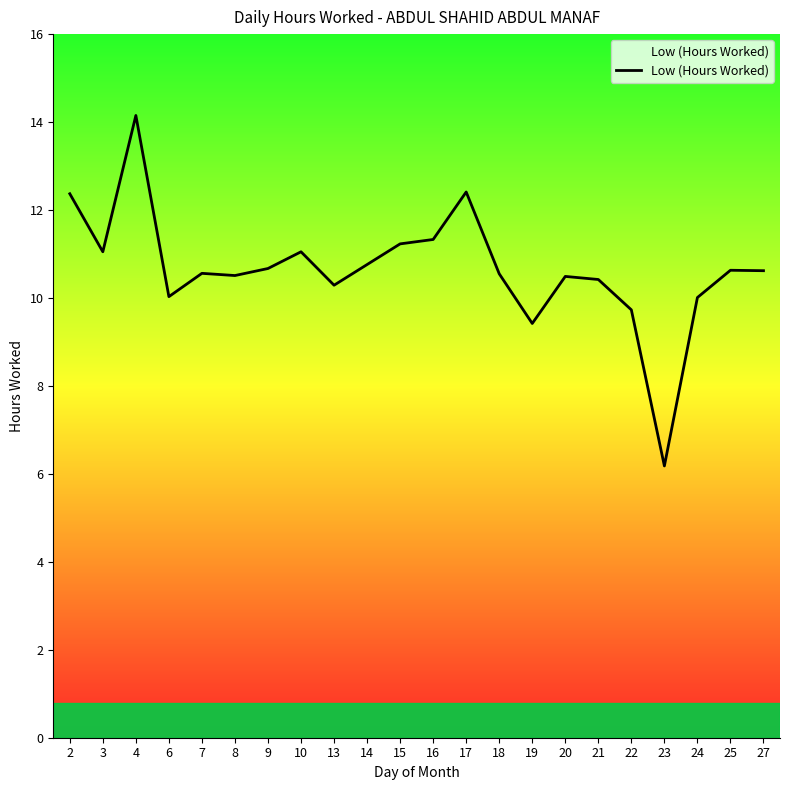

What is the difference between the maximum and minimum values?

8.0